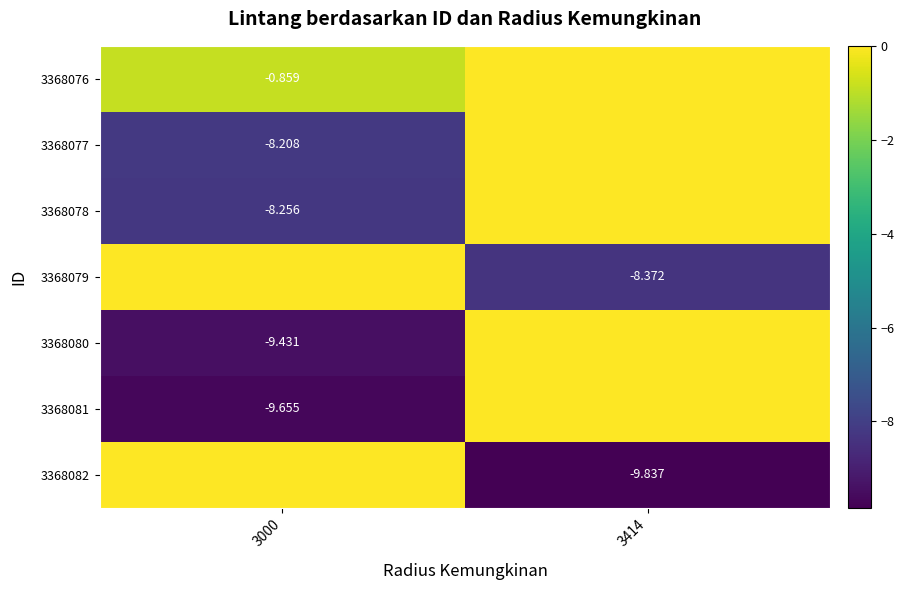

How many negative values does the 3368082 series have?

1